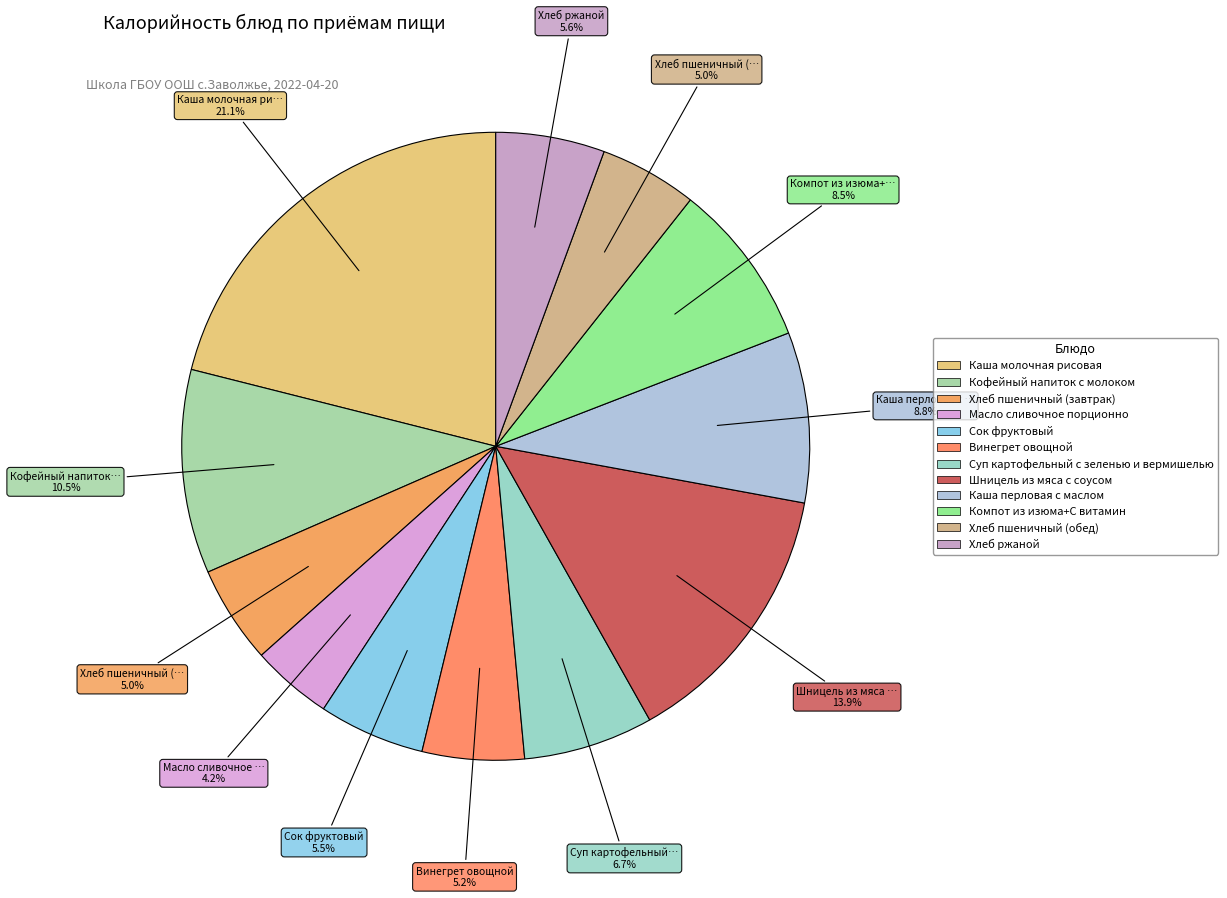

To the nearest percent, what is the average slice percentage?

8%